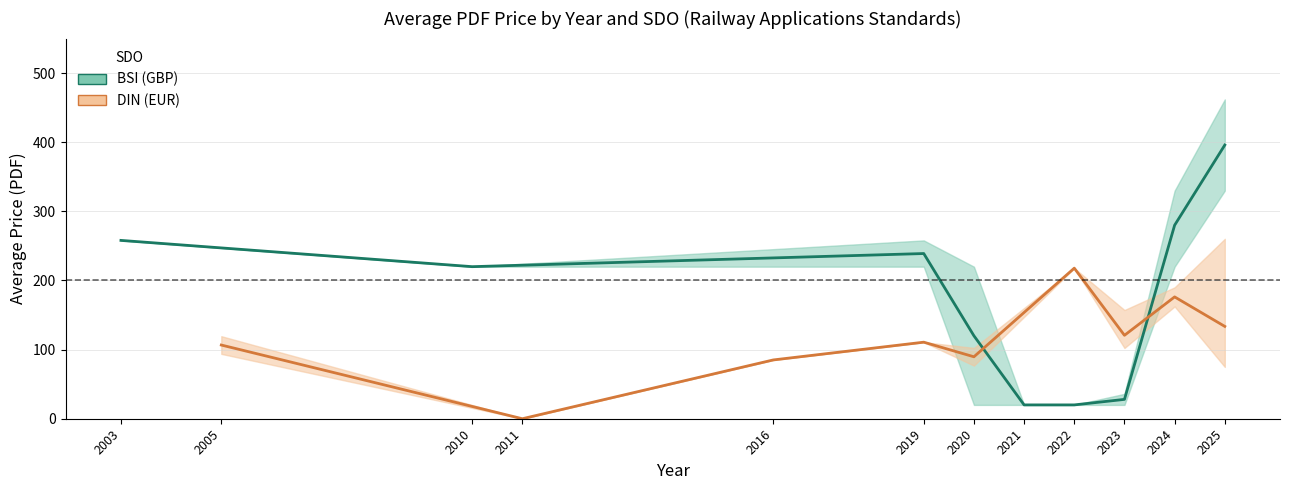

Rank the series by their average value, from lowest to highest.

DIN mean, BSI mean